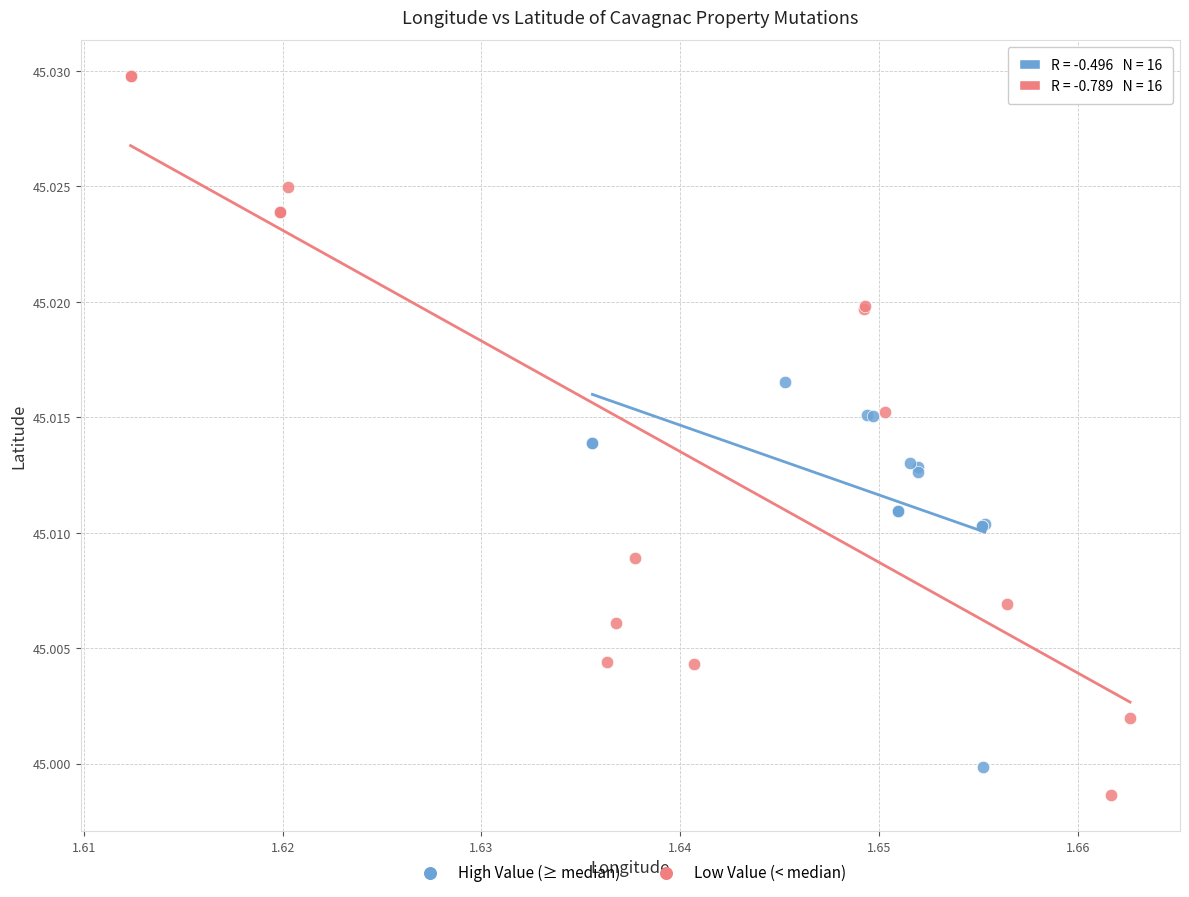

Which series reaches the maximum Y coordinate?

Low Value (< median)